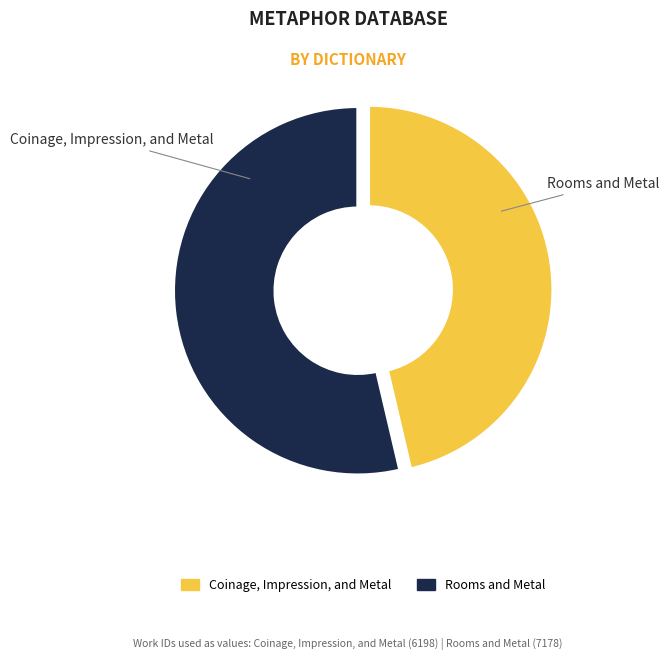

What is the total percentage of Rooms and Metal and Coinage, Impression, and Metal?

100.0%